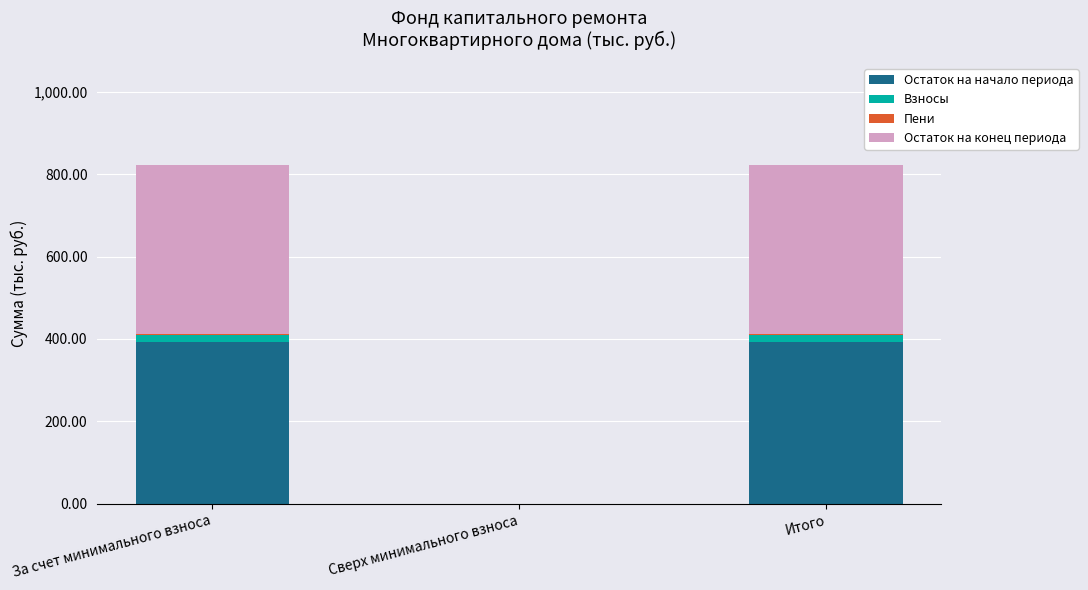

The Остаток на начало периода series shows 237.7 at Итого. True or false?

False